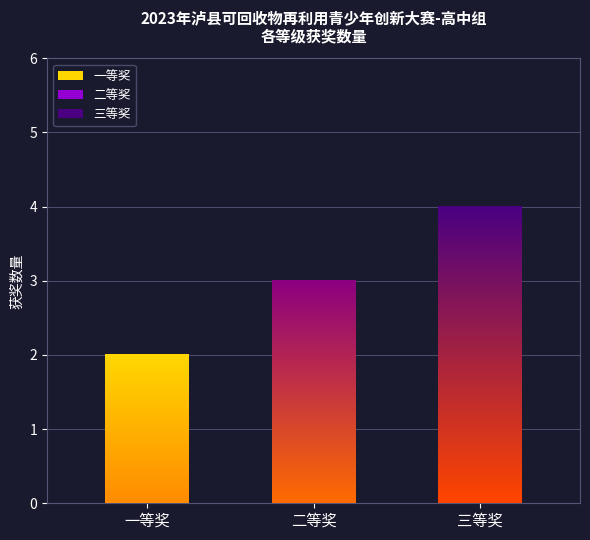

What is the value of the 3rd bar from the left?

4